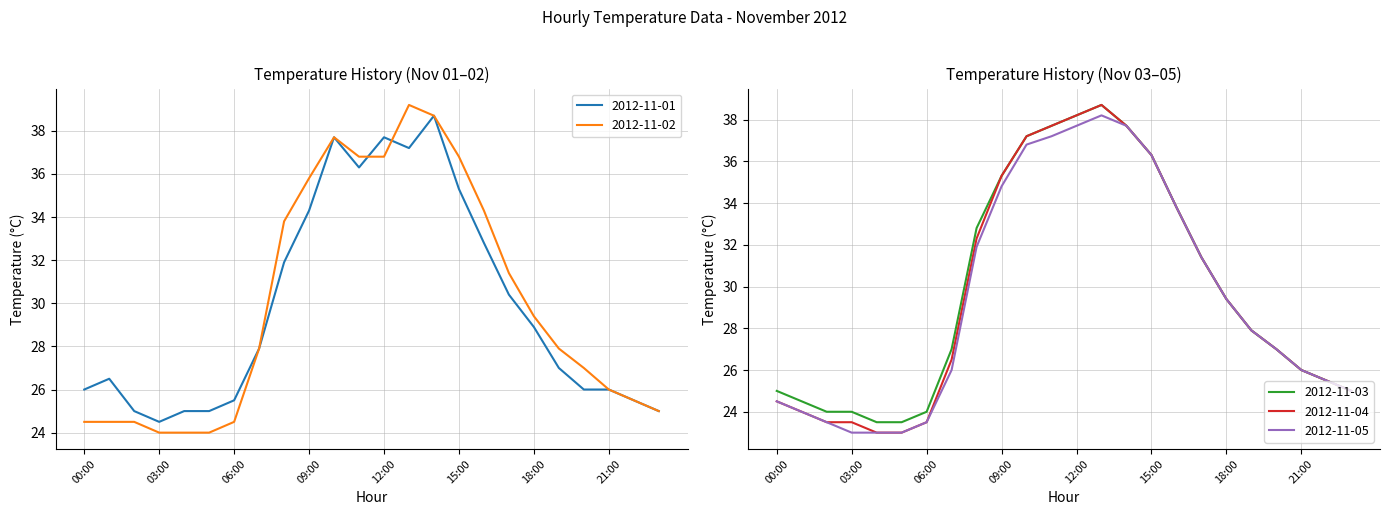

How many data points does each series have?

24